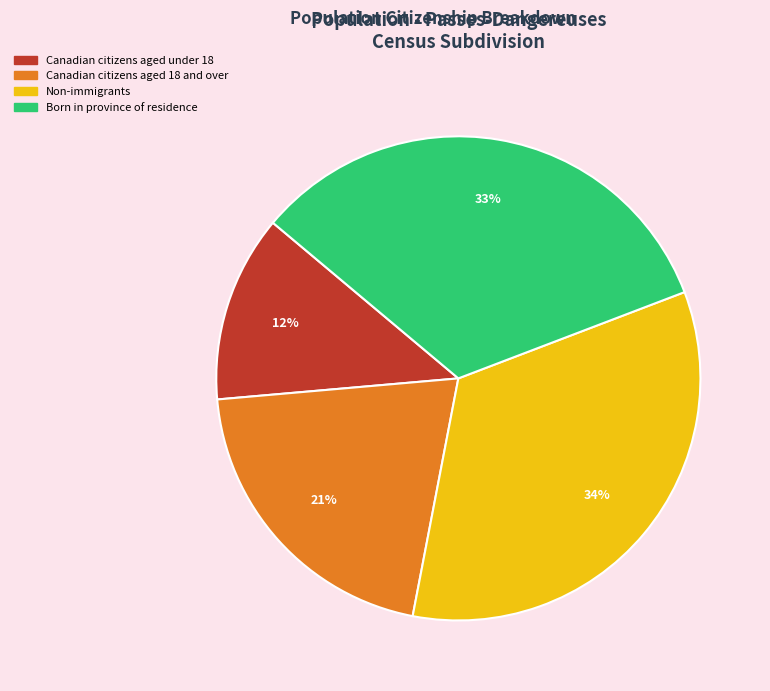

Is there any slice that represents more than half of the pie?

No